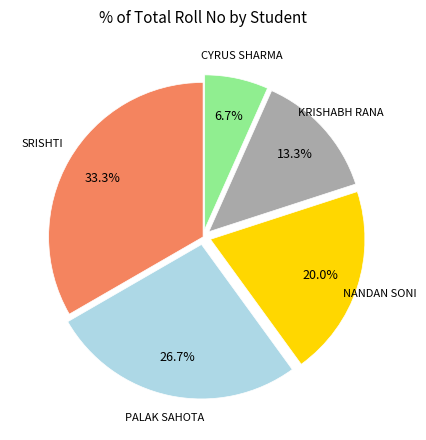

Is there any slice that represents more than half of the pie?

No